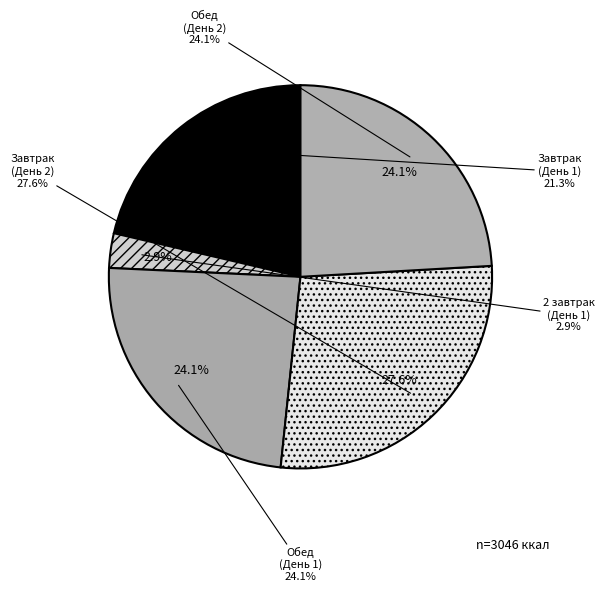

To the nearest percent, what percentage of the pie is Обед (День 2)?

24%